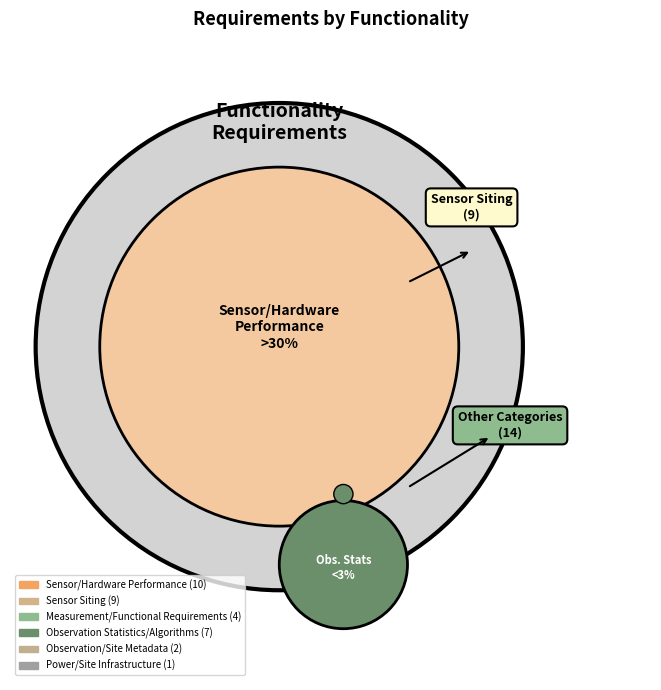

Does any single category account for the majority?

No